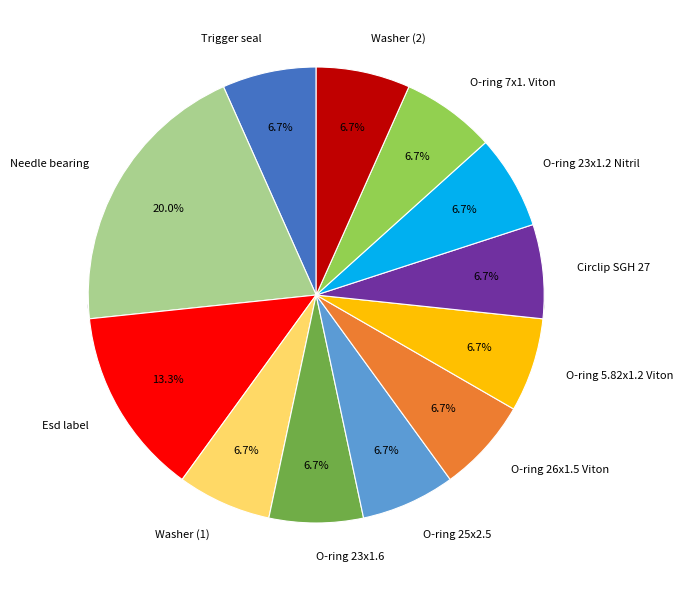

What is the smallest slice in the pie chart?

Trigger seal